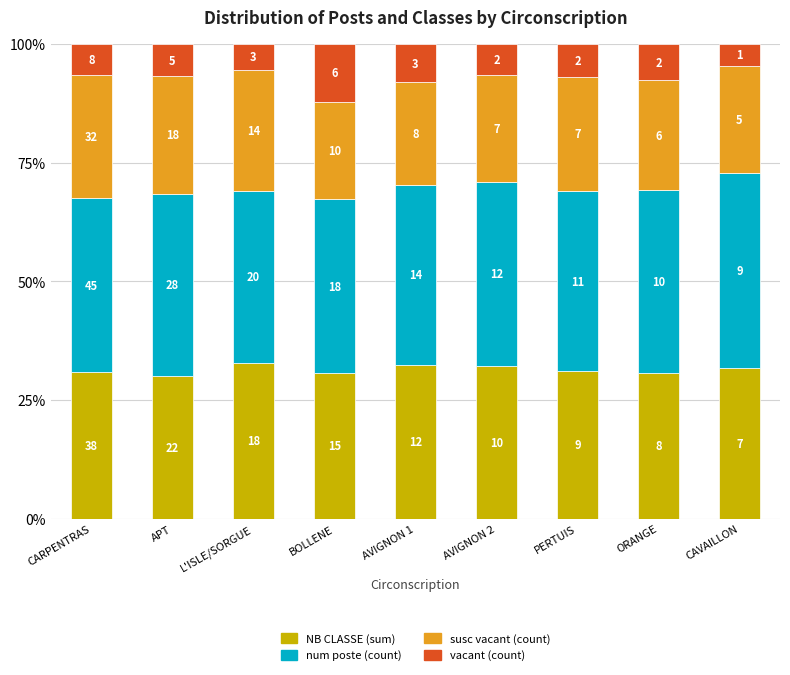

Are the bars grouped side by side (vs. stacked)?

No